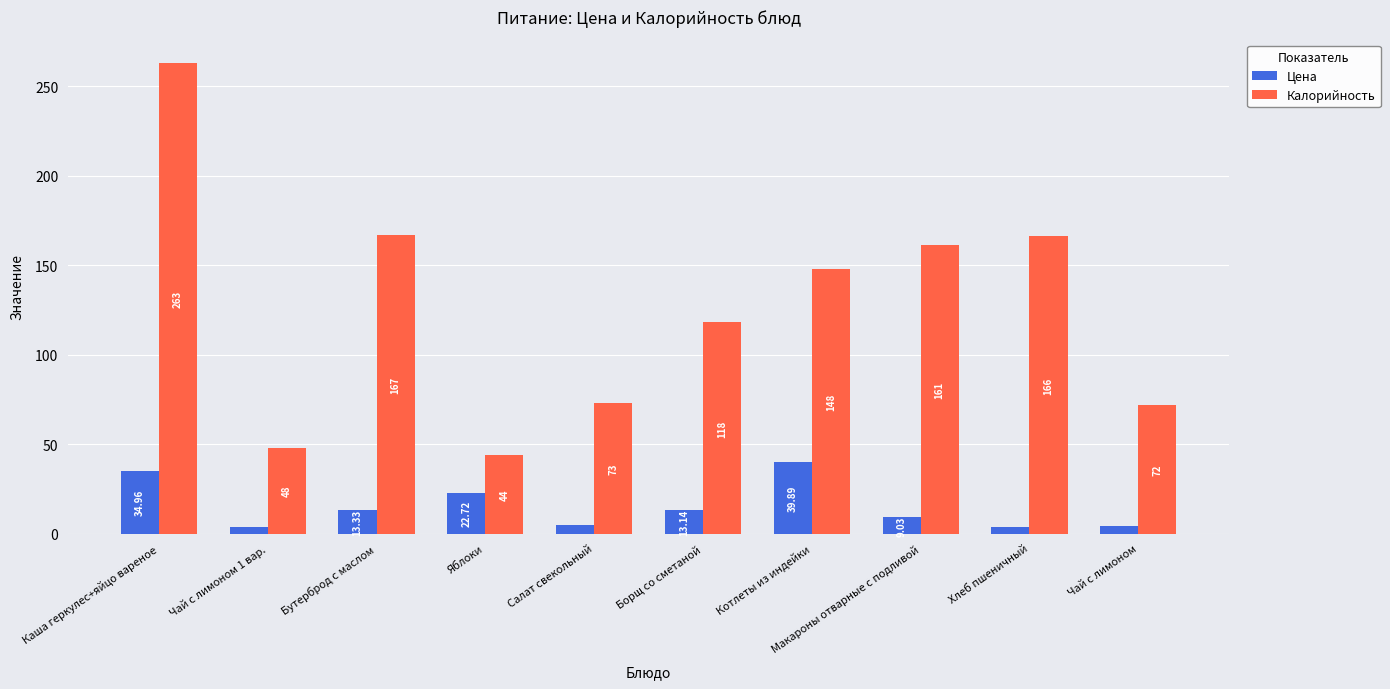

What are all the series names shown in the legend?

Цена, Калорийность